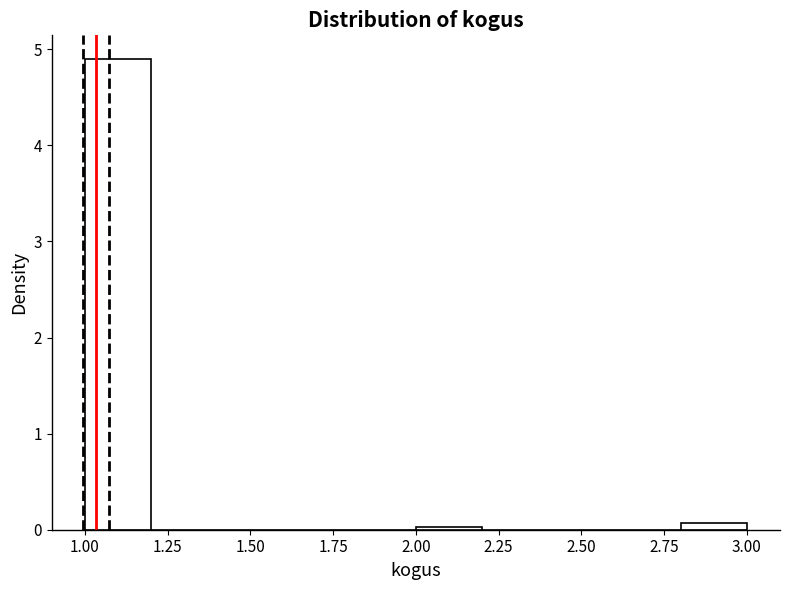

Reading left to right, list every bar in this chart as the range it spans on the x-axis followed by its height. The values are not printed on the chart, so give them approximately, as read against the axis.

1.0 to 1.2: 4.9
1.2 to 1.4: 0
1.4 to 1.6: 0
1.6 to 1.8: 0
1.8 to 2.0: 0
2.0 to 2.2: under 0.1
2.2 to 2.4: 0
2.4 to 2.6: 0
2.6 to 2.8: 0
2.8 to 3.0: under 0.1